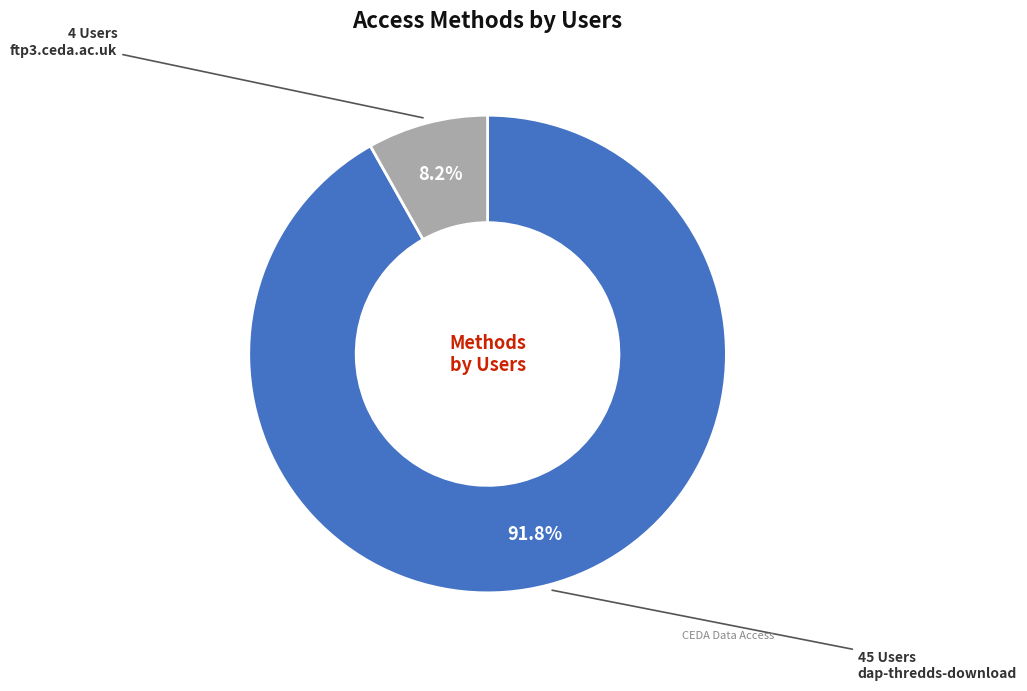

Is there any slice that represents more than half of the pie?

Yes